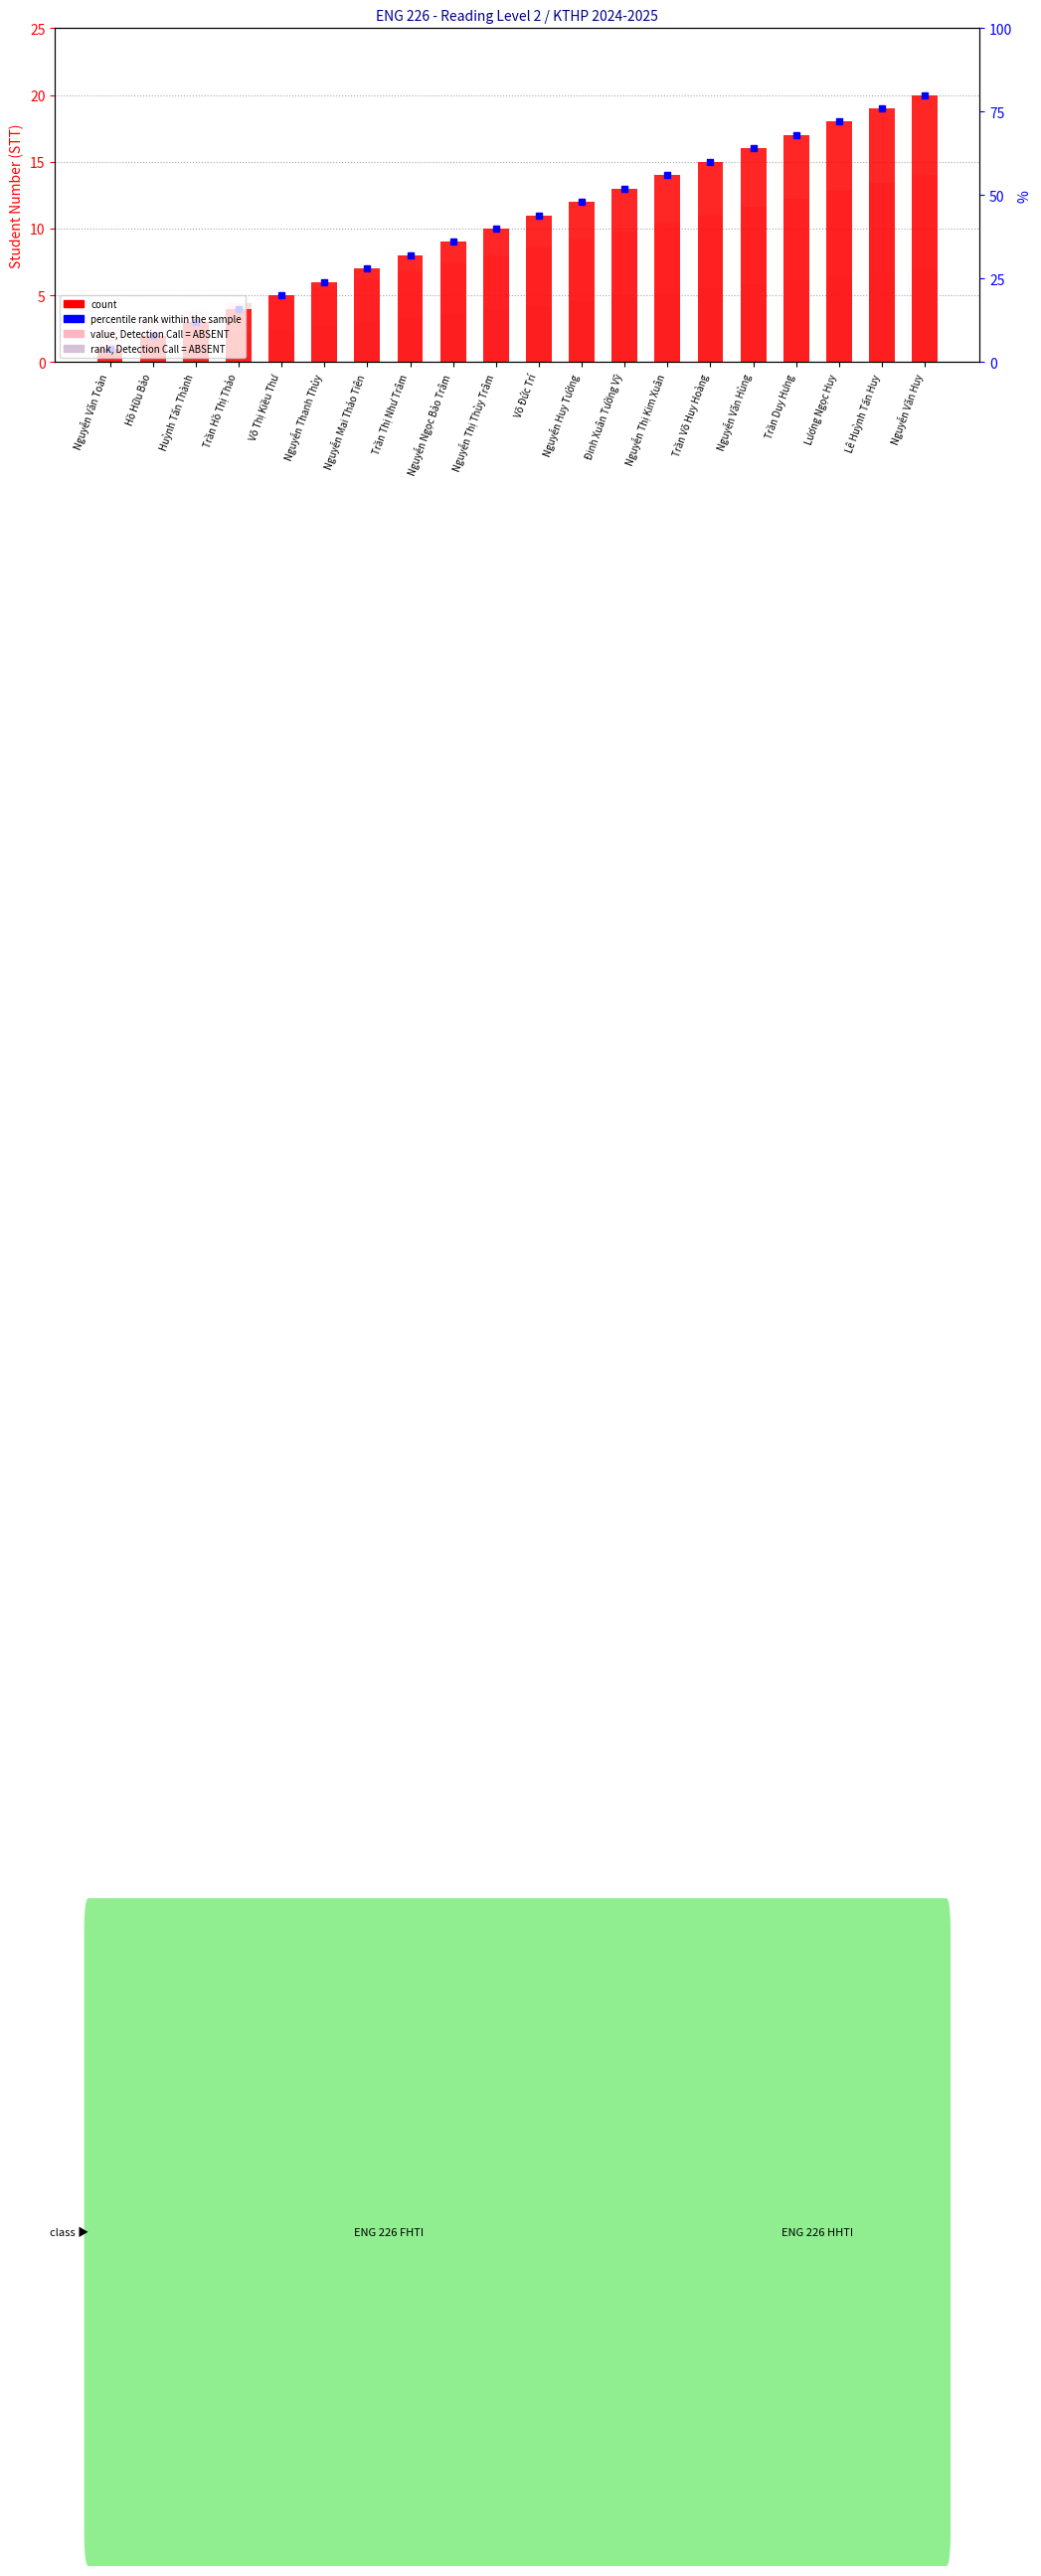

What is the label of the 7th bar from the right?

Nguyễn Thị Kim Xuân